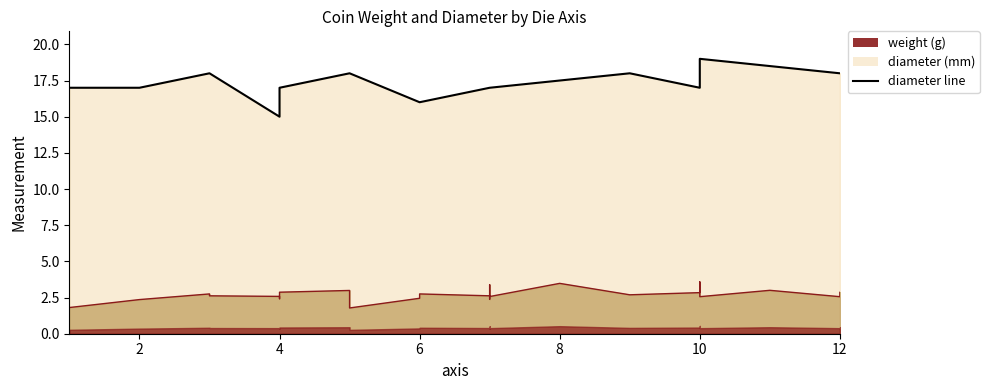

What is the average value of the weight line series?

2.7